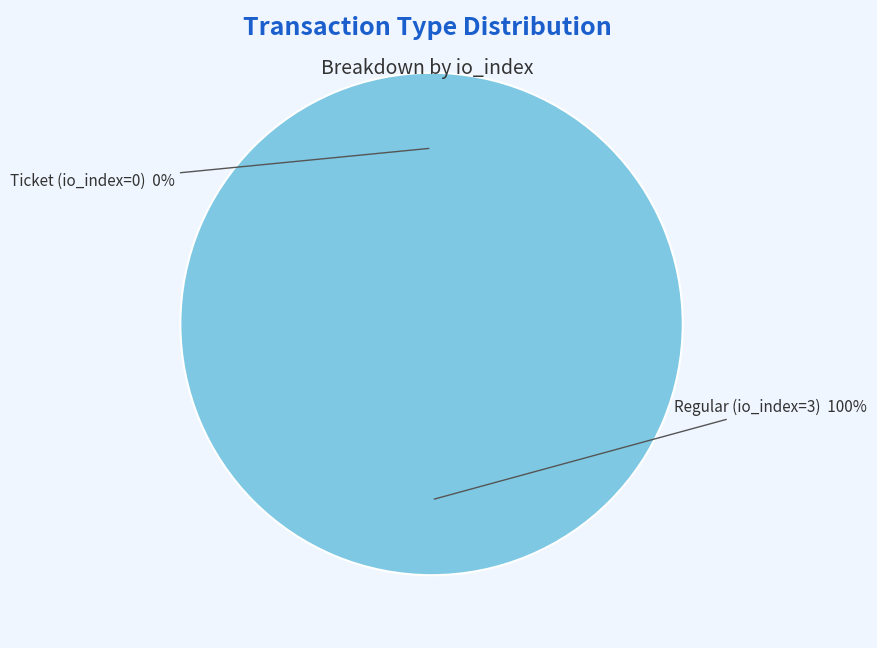

How many segments does this pie chart have?

2